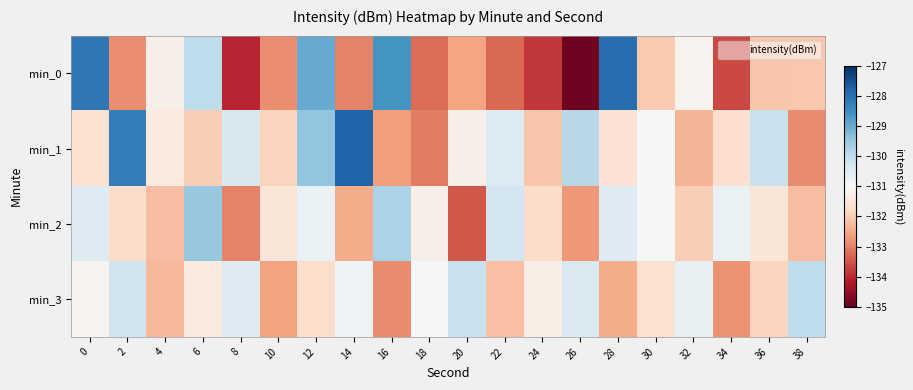

Which category has the highest value across all series?

14